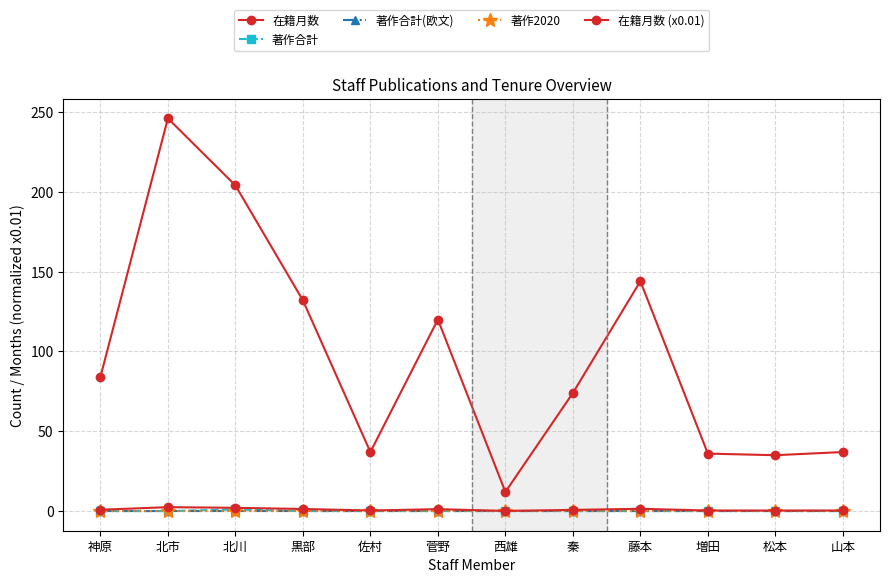

Is this an area chart (filled region under the line)?

No